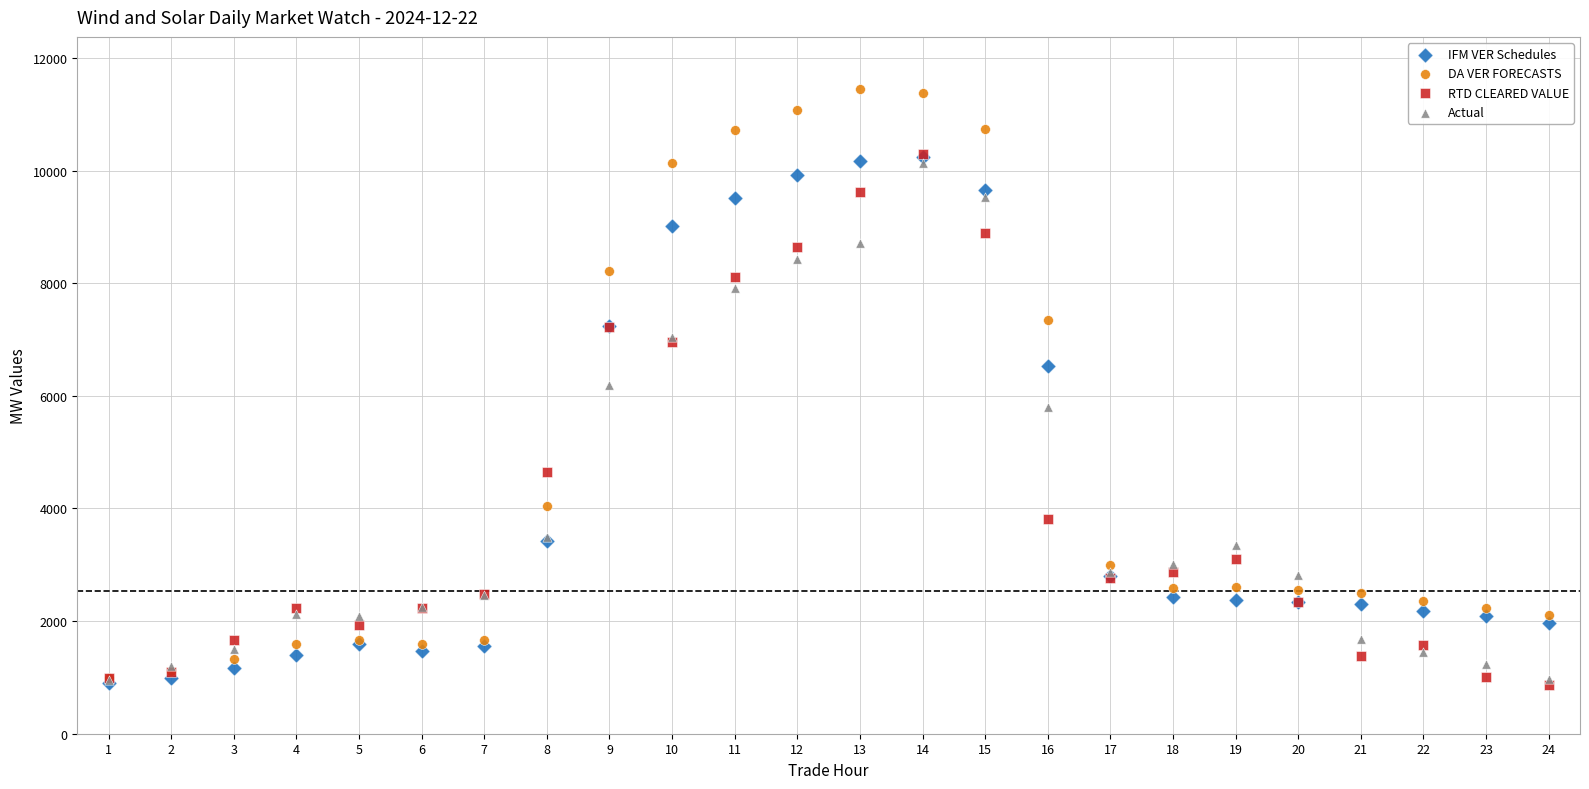

Which series contains the highest Y value?

DA VER FORECASTS